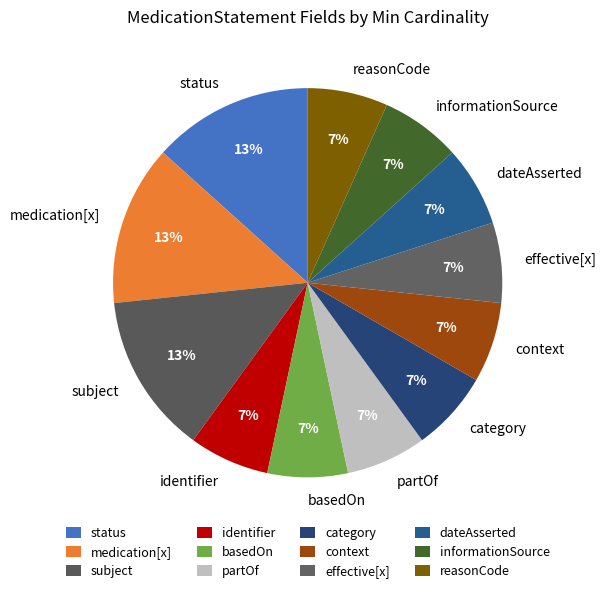

How many segments does this pie chart have?

12